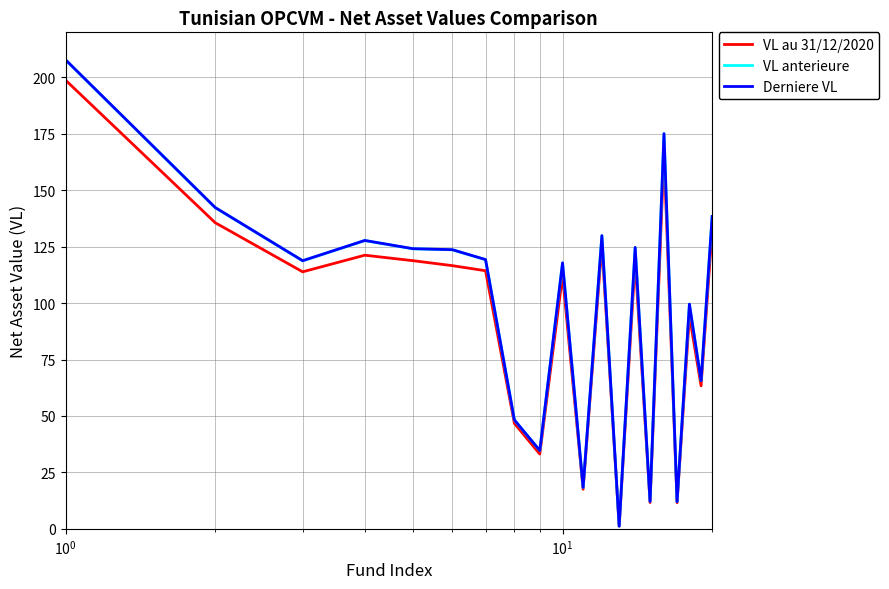

Which series has the largest range (max minus min)?

Derniere VL